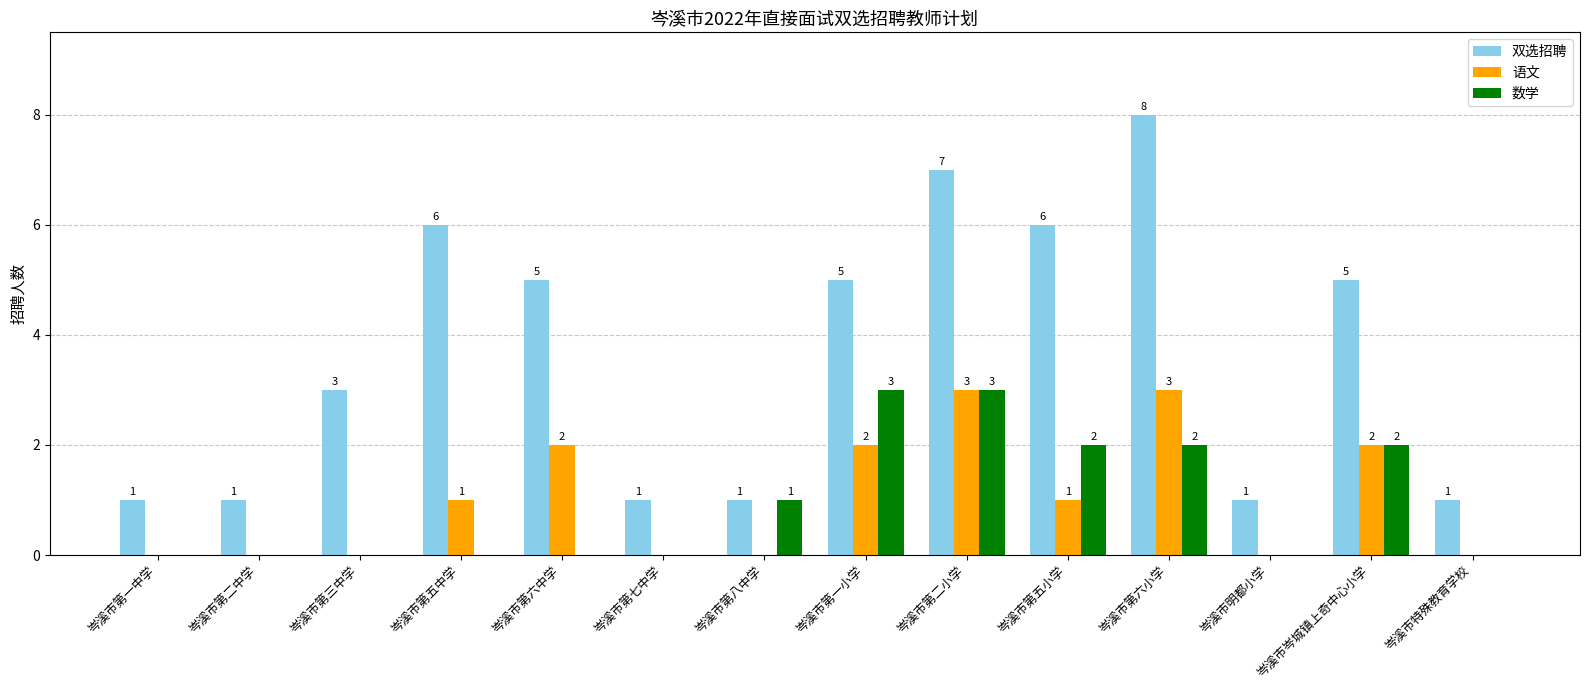

Which label corresponds to the largest value in the chart?

岑溪市第六小学